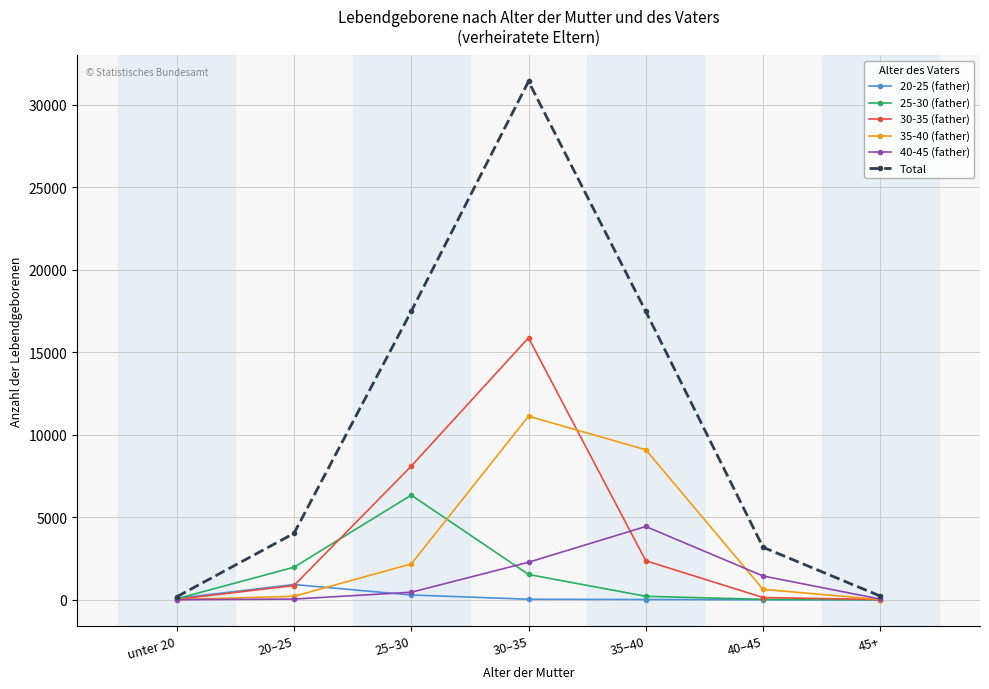

At which category is the sum across all series the highest?

30–35